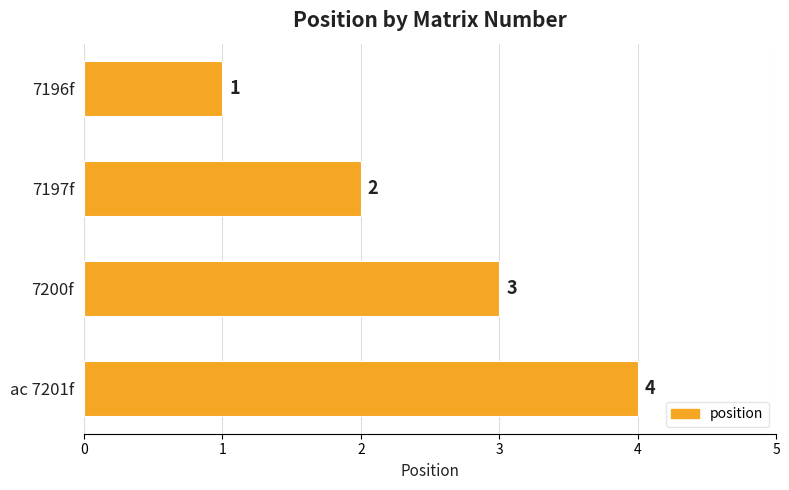

Where is the data nearest to the value 2?

7197f